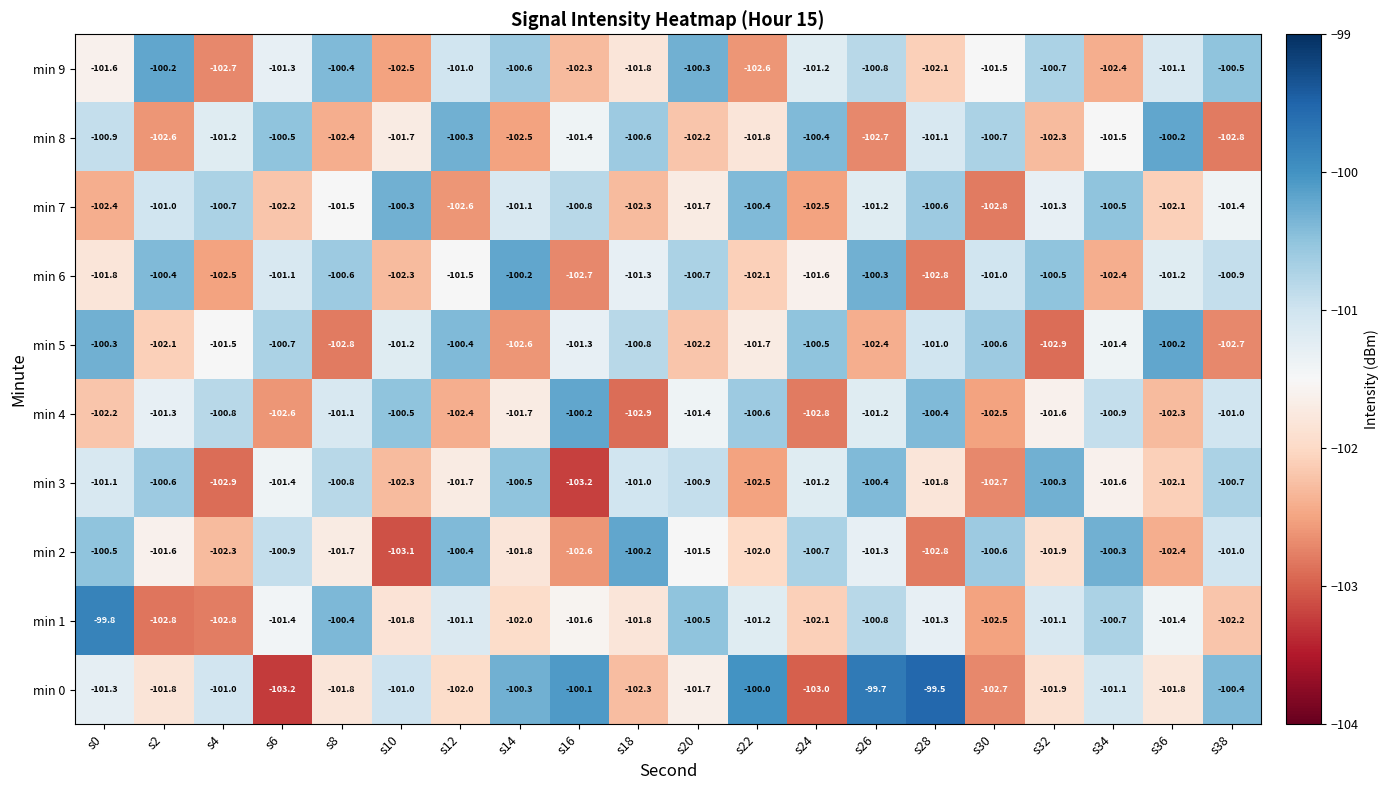

Which series has the largest range (max minus min)?

min 0